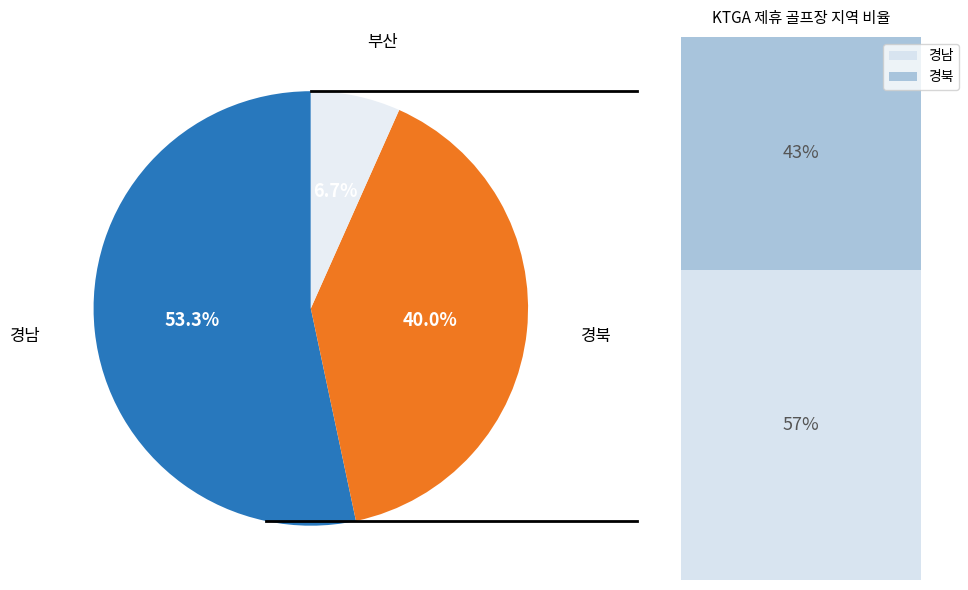

What percentage is the 경북 slice, to the nearest percent?

40%